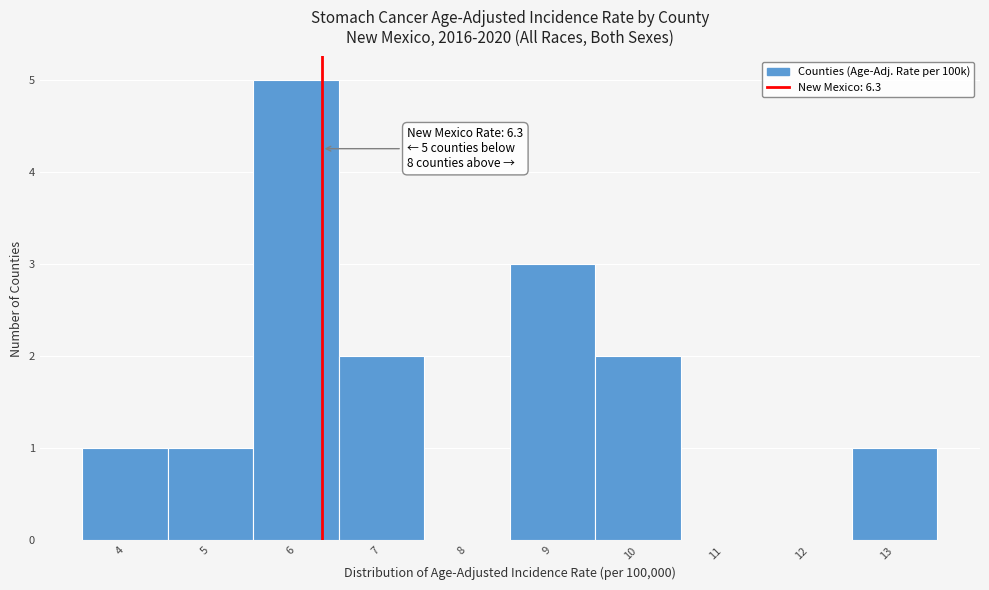

Which range on the x-axis has the tallest bar?

5.5 to 6.5